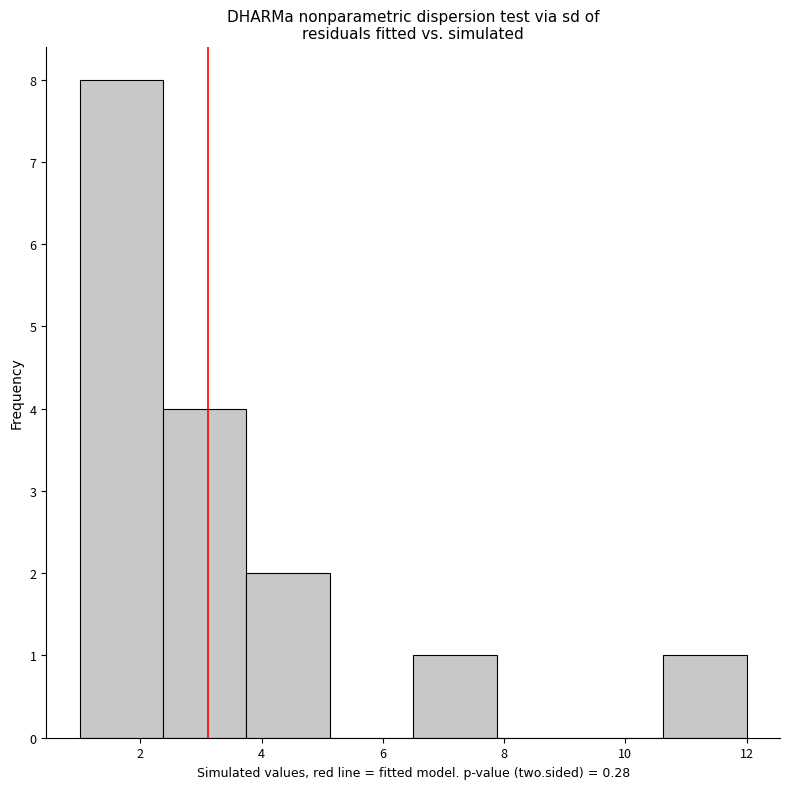

Reading left to right, transcribe this chart: for each bar, give the range it covers on the x-axis and its height. Neither the bar edges nor the heights are printed on the chart, so give them approximately, as read against the axes.

1.0 to 2.4: 8
2.4 to 3.8: 4
3.8 to 5.2: 2
5.2 to 6.6: 0
6.6 to 7.8: 1
7.8 to 9.2: 0
9.2 to 10.6: 0
10.6 to 12.0: 1